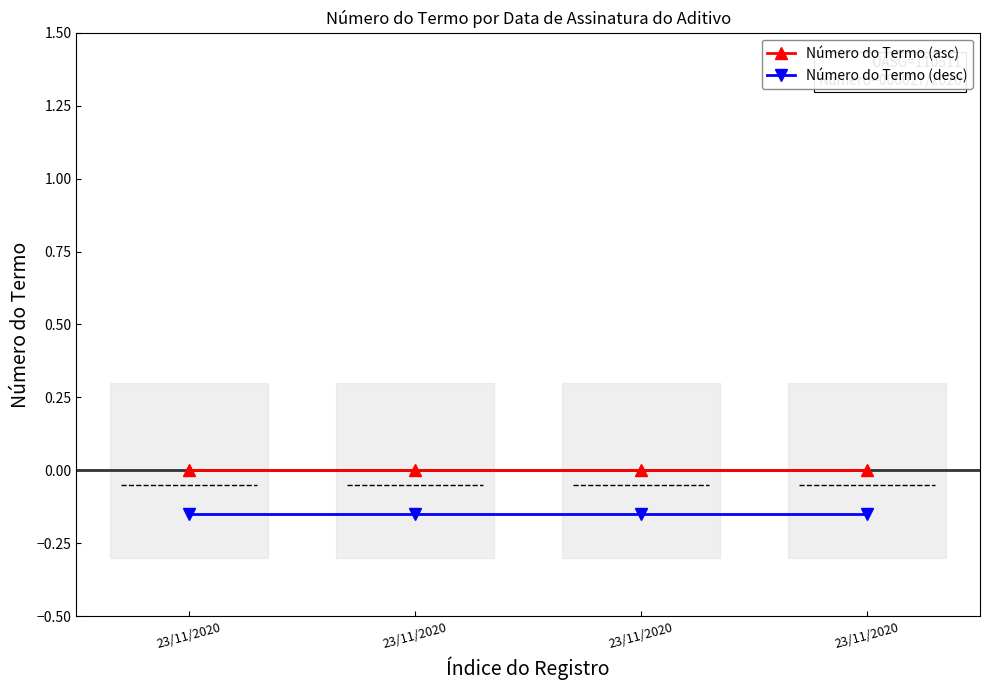

True or false: Número do Termo (asc) and Número do Termo (desc) intersect in this chart.

False